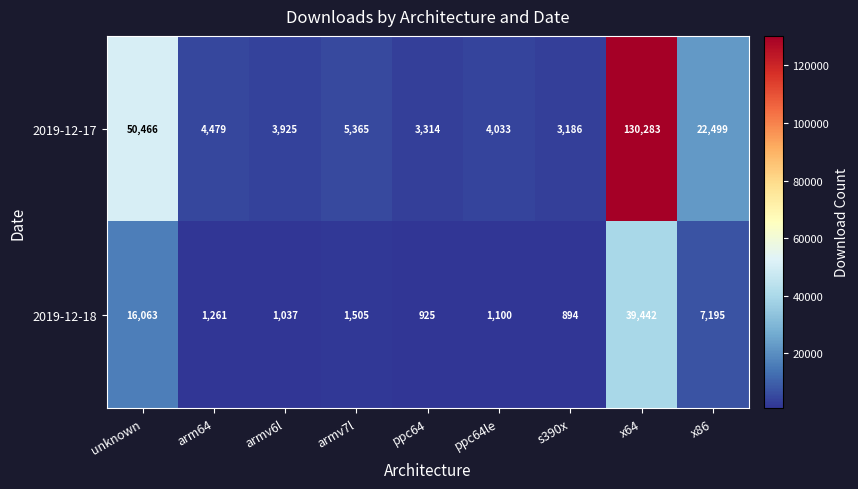

What is the smallest value displayed?

894